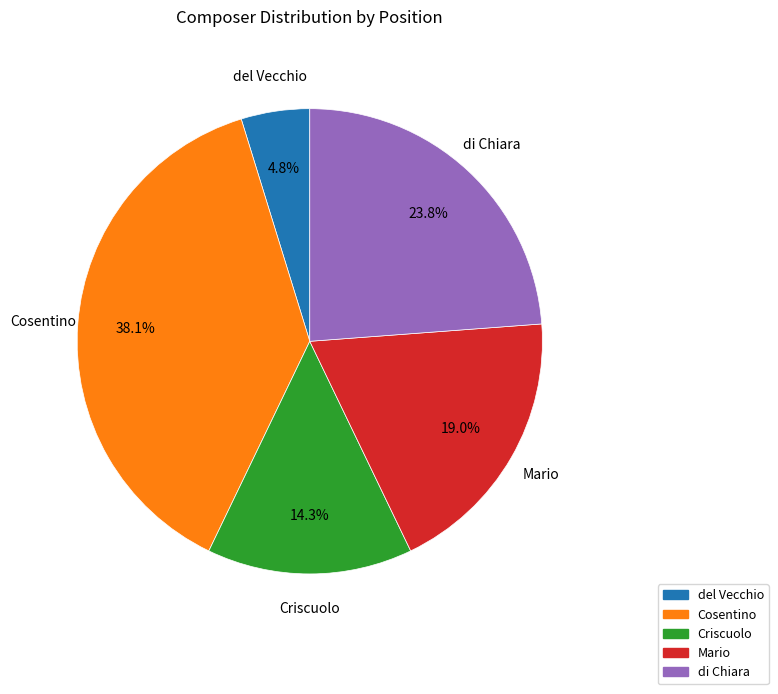

Does Criscuolo account for over 50% of the chart?

No